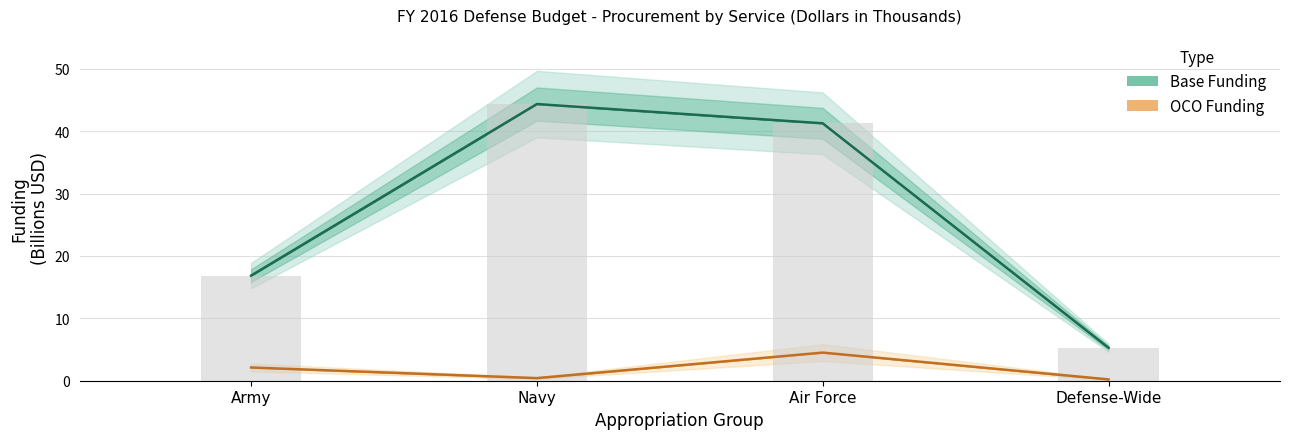

What position from the left is Air Force?

3